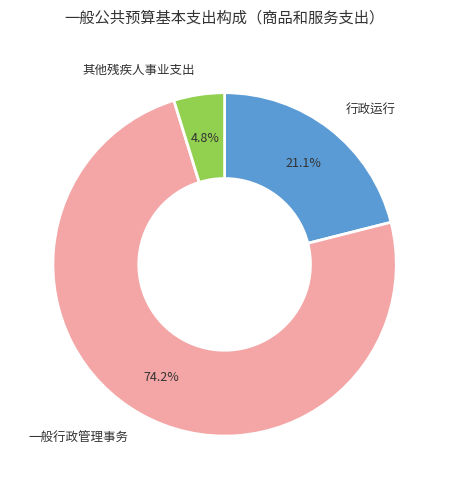

What portion of the pie excludes 其他残疾人事业支出?

95.2%